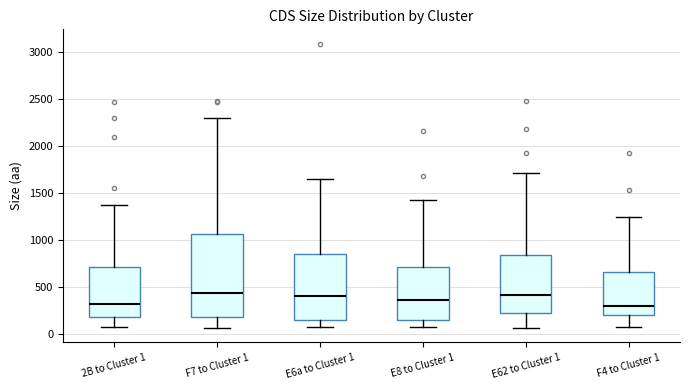

Where is the upper edge of the box for E6a to Cluster 1 on the y-axis? The values are not printed on the chart, so give them approximately, as read against the axis.

850